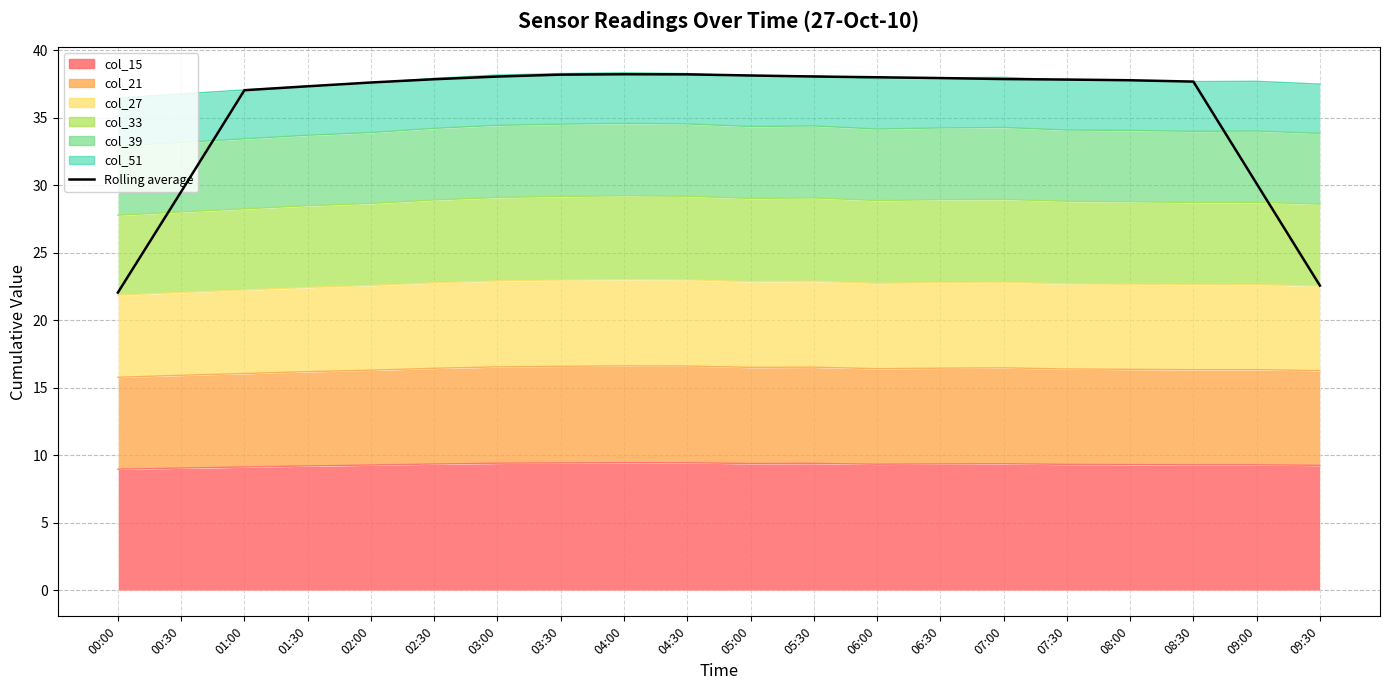

Rank the categories by value from lowest to highest.

00:00, 09:30, 00:30, 09:00, 01:00, 01:30, 02:00, 08:30, 08:00, 07:30, 02:30, 07:00, 06:30, 06:00, 03:00, 05:30, 05:00, 03:30, 04:30, 04:00